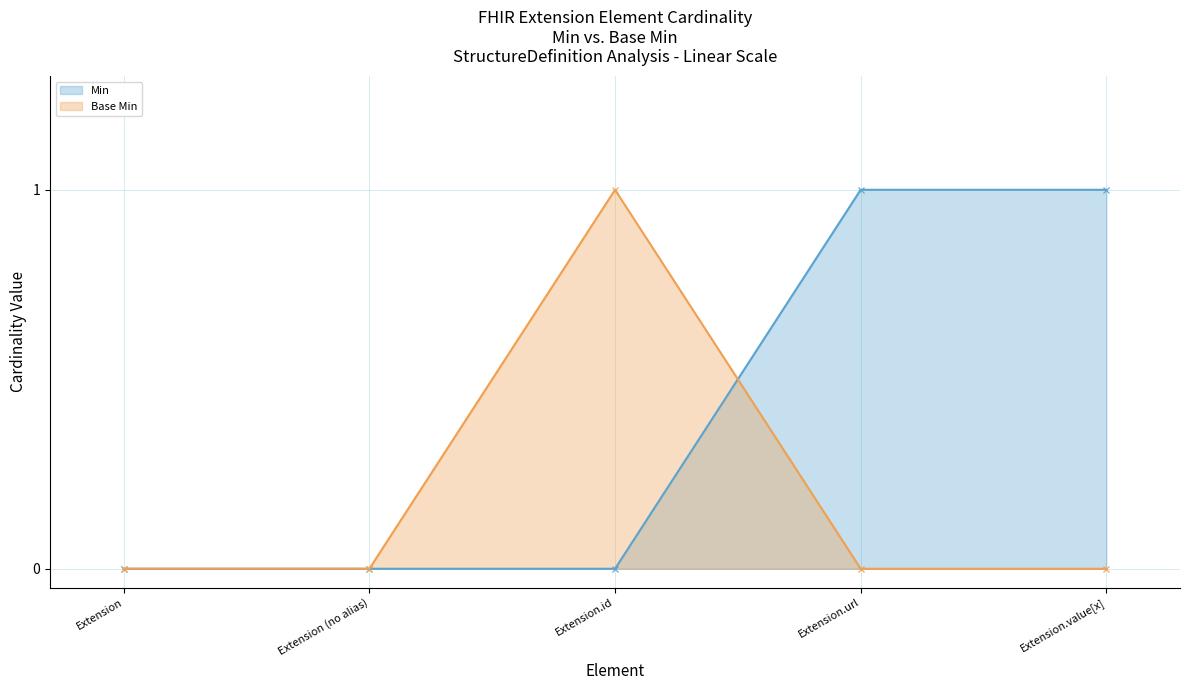

How many categories are shown in the chart?

5